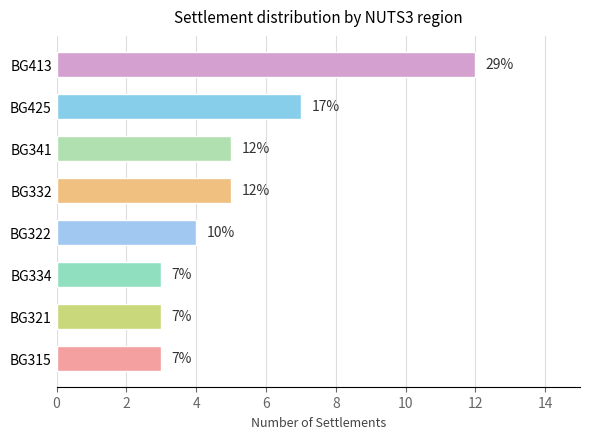

How many values are below 5?

4